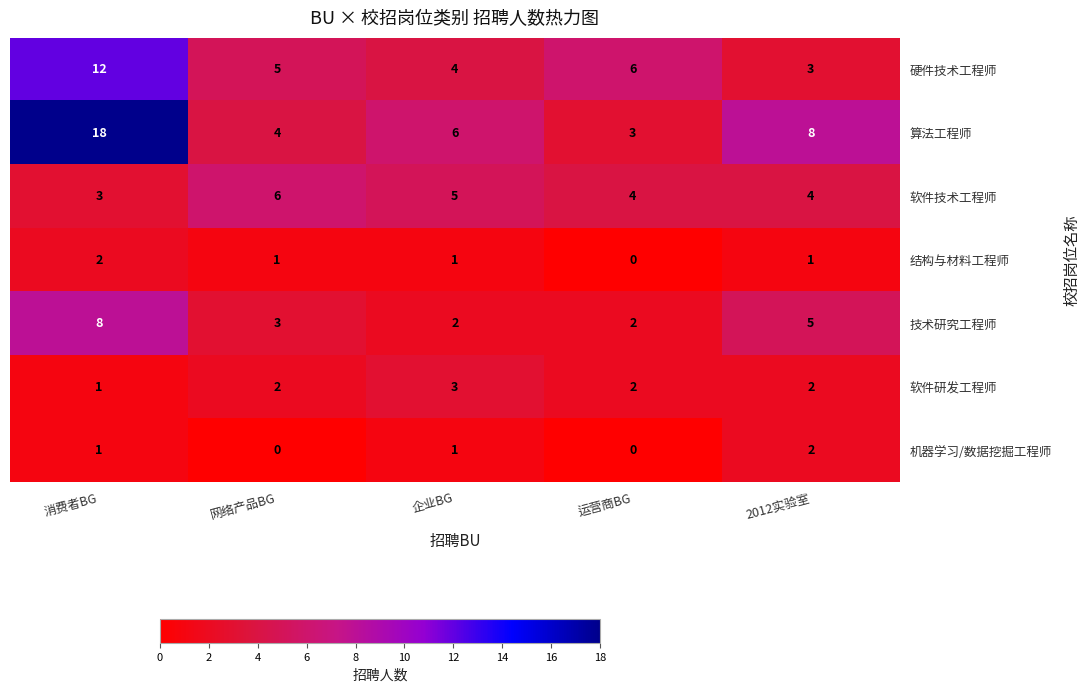

At how many categories does at least one series exceed 10?

1